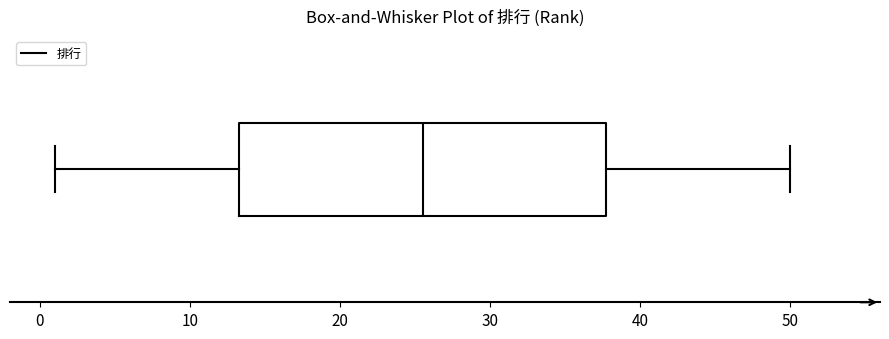

Read this box plot against the x-axis: the position of the median line, the range covered by the box, and the ends of both whiskers. The values are not printed on the chart, so give them approximately, as read against the axis.

median 26, box 13 to 38, whiskers 1 to 50